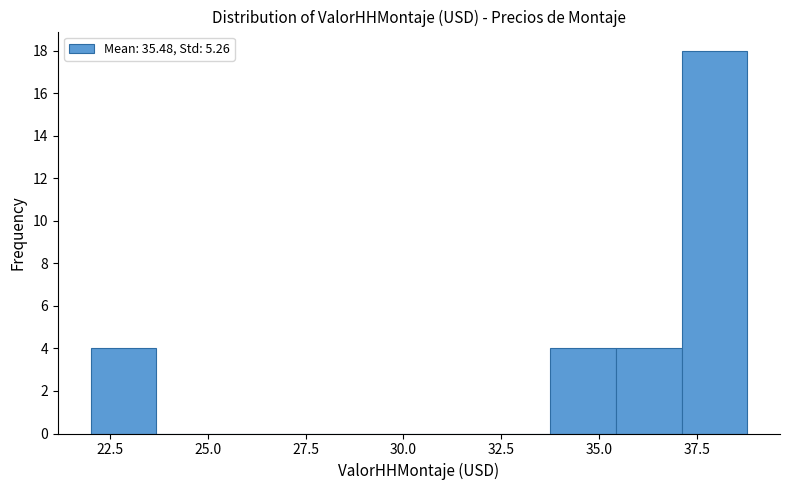

Around what value on the x-axis is the tallest bar? Give the approximate position of its centre, as read against the axis.

38.0